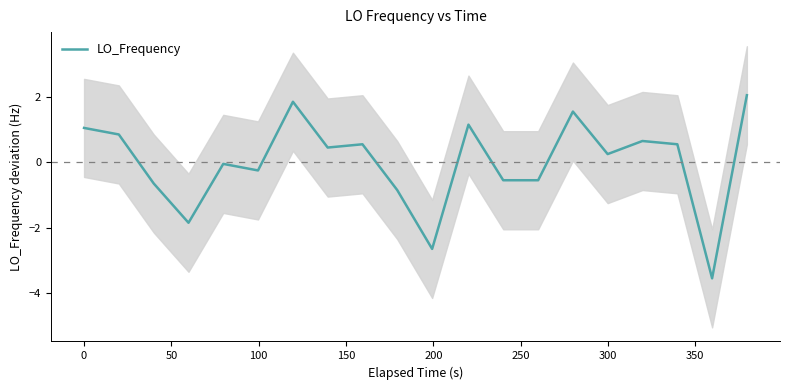

What is the highest value of the LO_Frequency series?

2.1